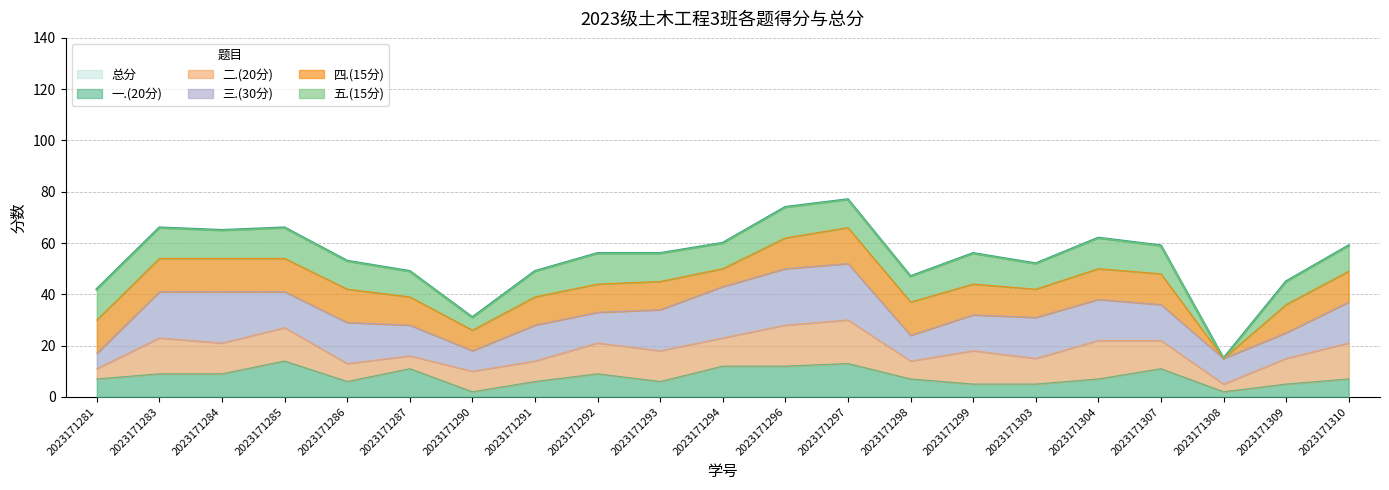

At which label does 二.(20分) first exceed 11?

2023171283